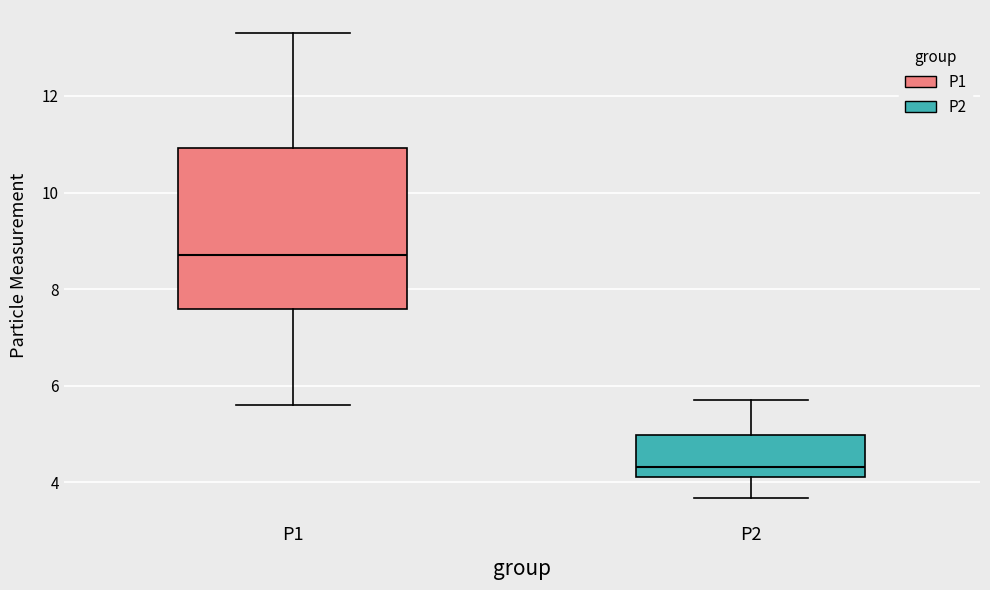

Reading left to right, read every box against the y-axis: the position of its median line, the range the box covers, and the ends of its whiskers. The values are not printed on the chart, so give them approximately, as read against the axis.

P1: median 8.8, box 7.6 to 11.0, whiskers 5.6 to 13.4
P2: median 4.4, box 4.2 to 5.0, whiskers 3.6 to 5.8